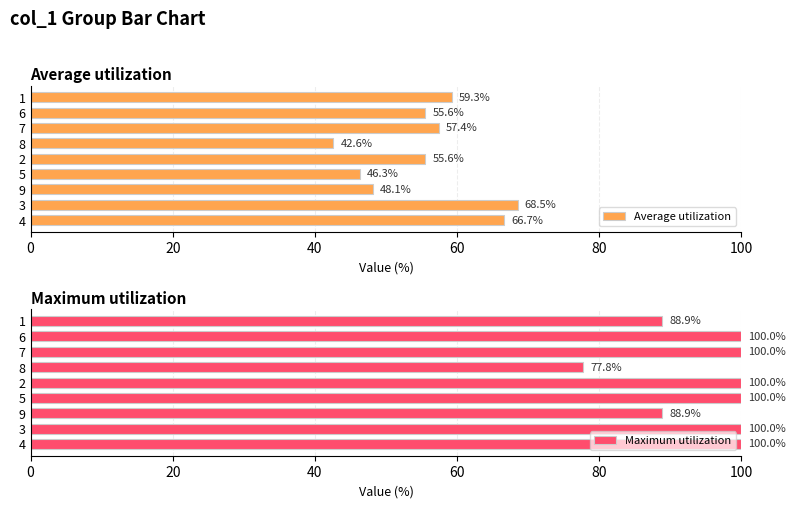

At which label does Average utilization reach its minimum?

8